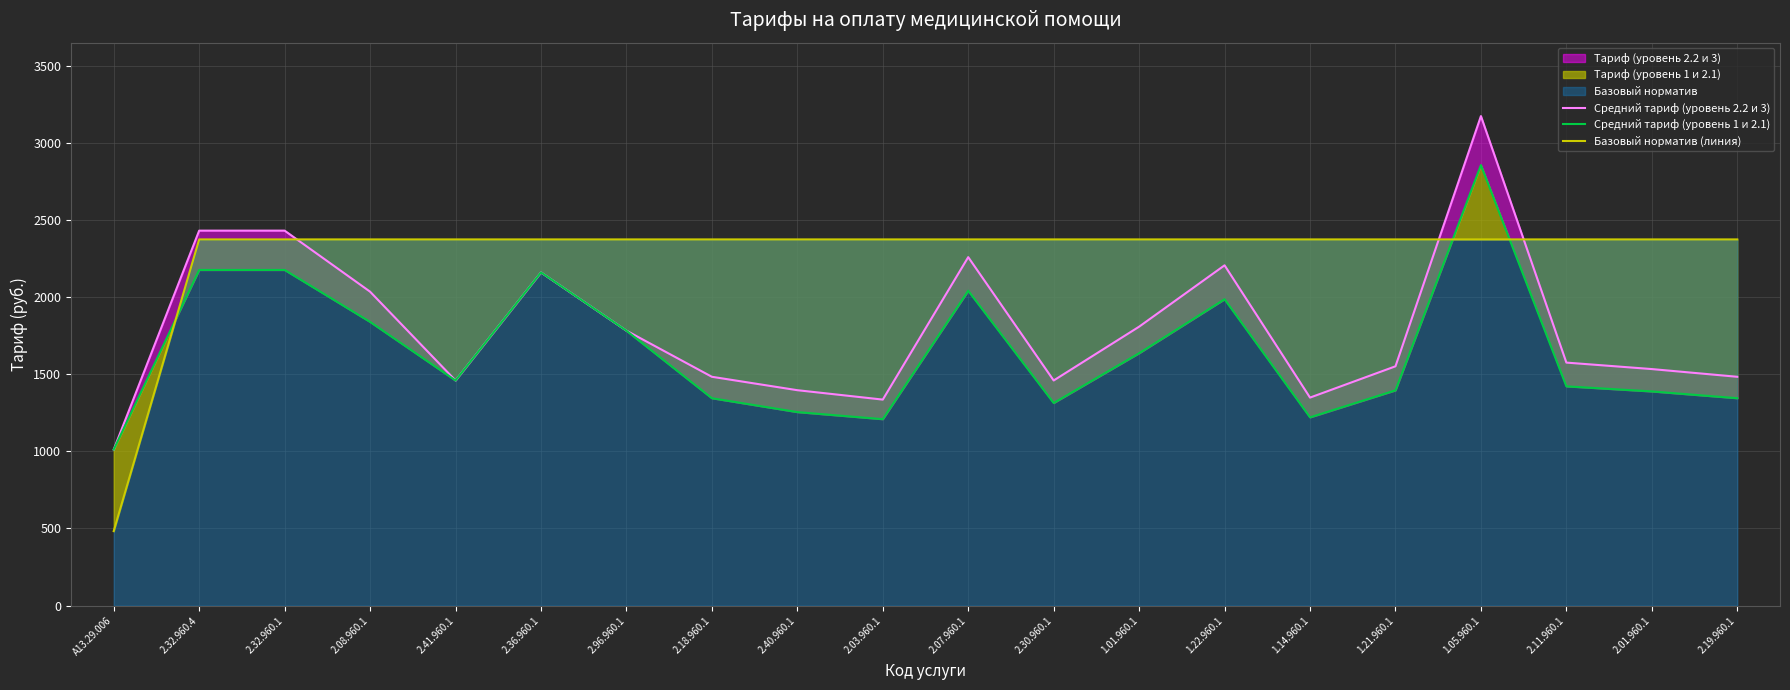

How many values in the Базовый норматив (линия) series are below 2375?

1